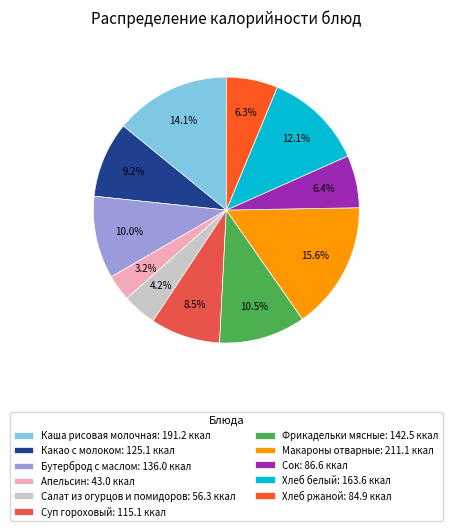

How many segments does this pie chart have?

11